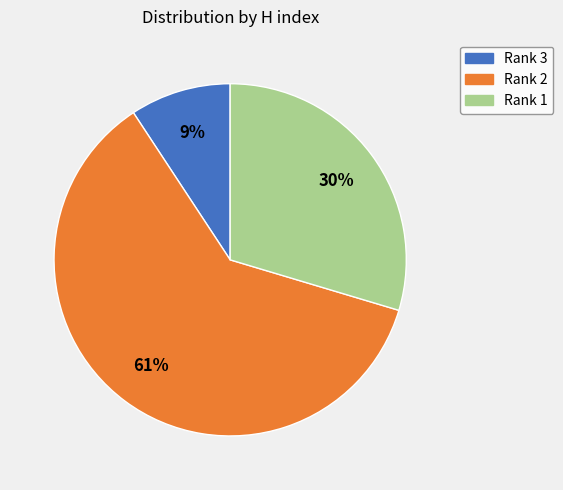

To the nearest percent, what is the combined percentage of Rank 2 and Rank 1?

91%